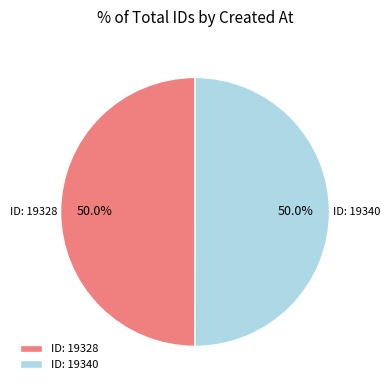

What is the total percentage of ID: 19340 and ID: 19328?

100.0%